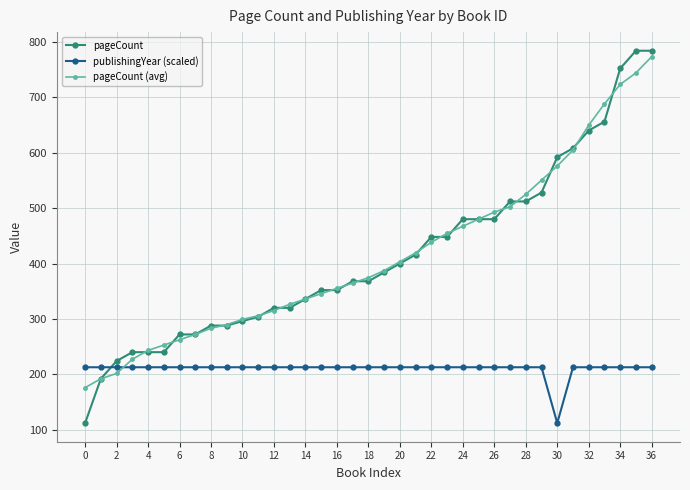

Count the number of categories in the chart.

37